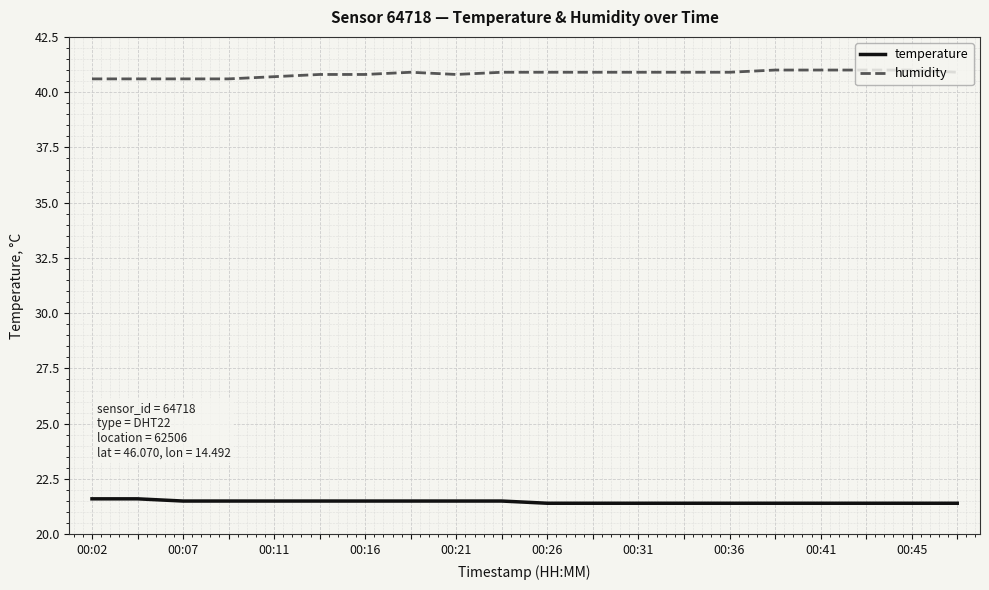

Rank the series by their average value, from lowest to highest.

temperature, humidity